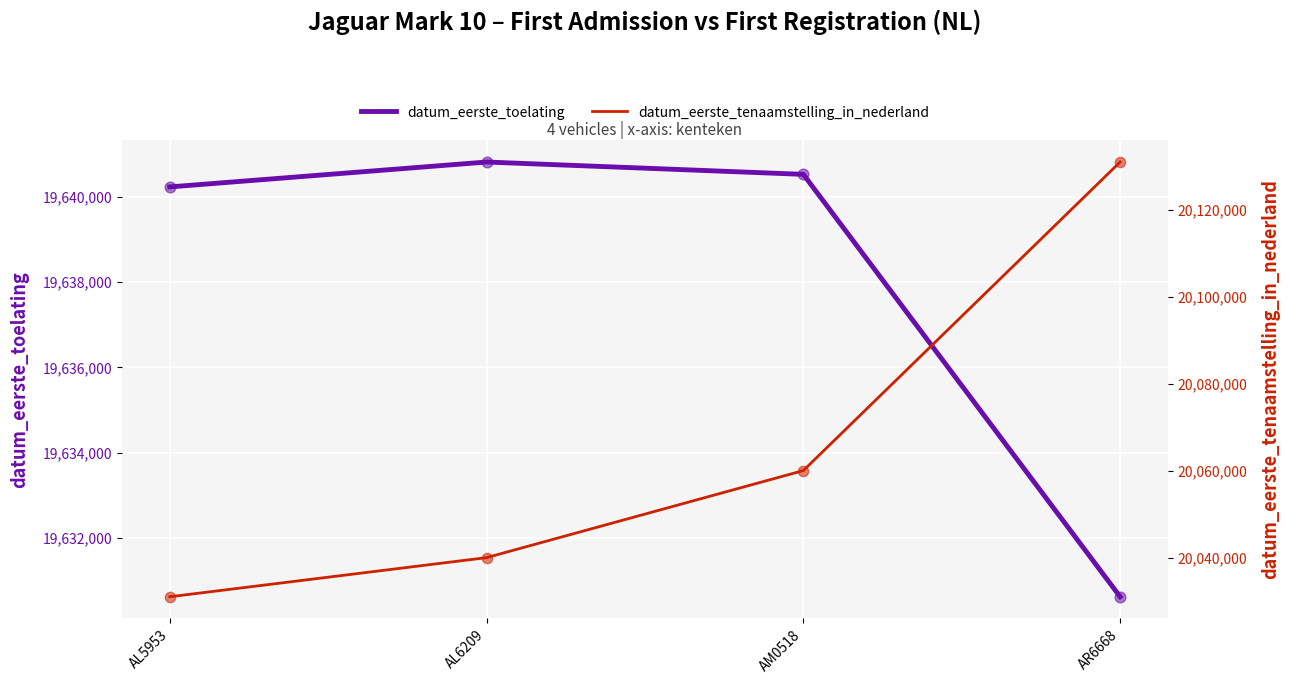

Which series has the largest total across all categories?

datum_eerste_tenaamstelling_in_nederland